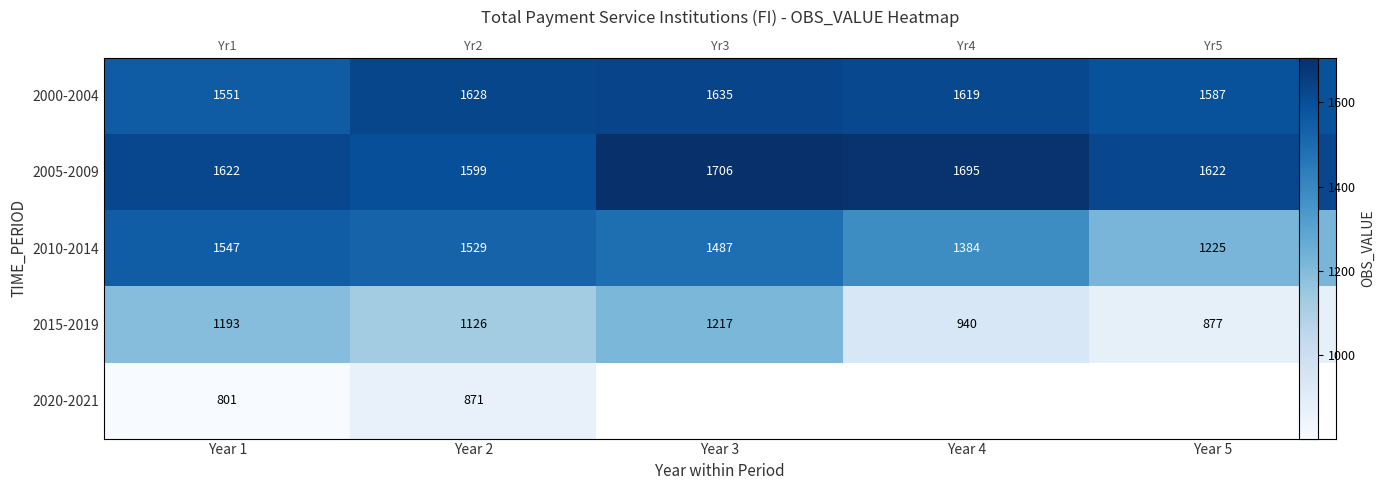

What is the sum of all 2010-2014 values?

7172.0